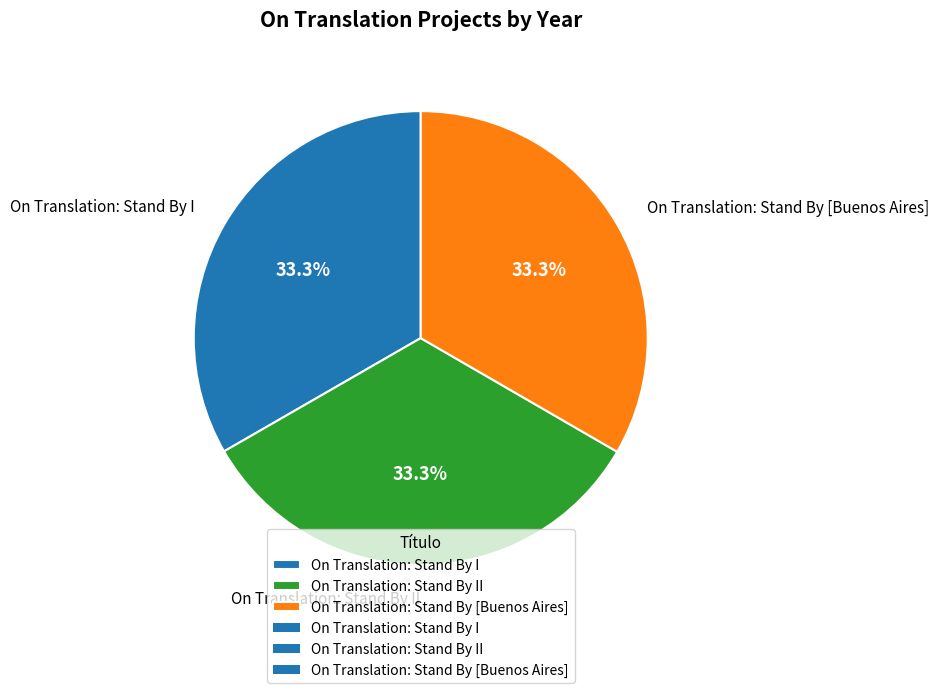

Is there any slice that represents more than half of the pie?

No